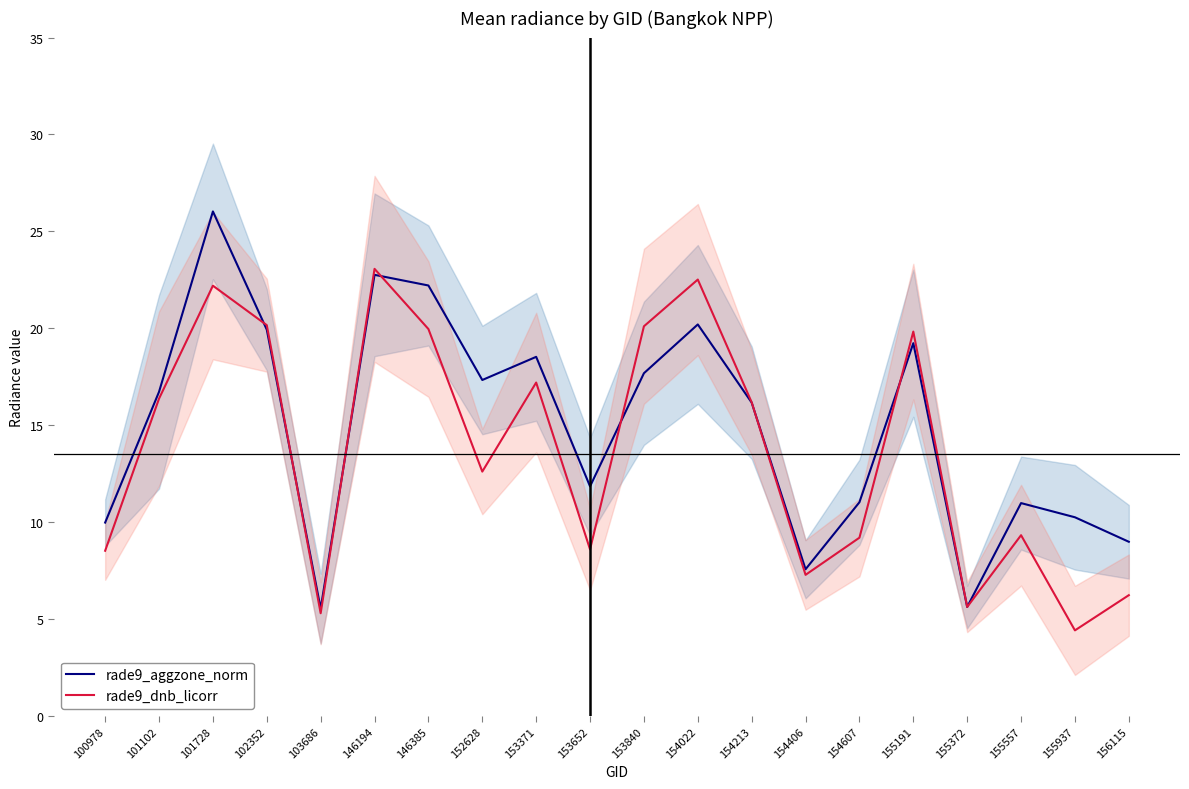

List the labels in order of rade9_dnb_licorr value, smallest first.

155937, 103686, 155372, 156115, 154406, 100978, 153652, 154607, 155557, 152628, 154213, 101102, 153371, 155191, 146385, 153840, 102352, 101728, 154022, 146194